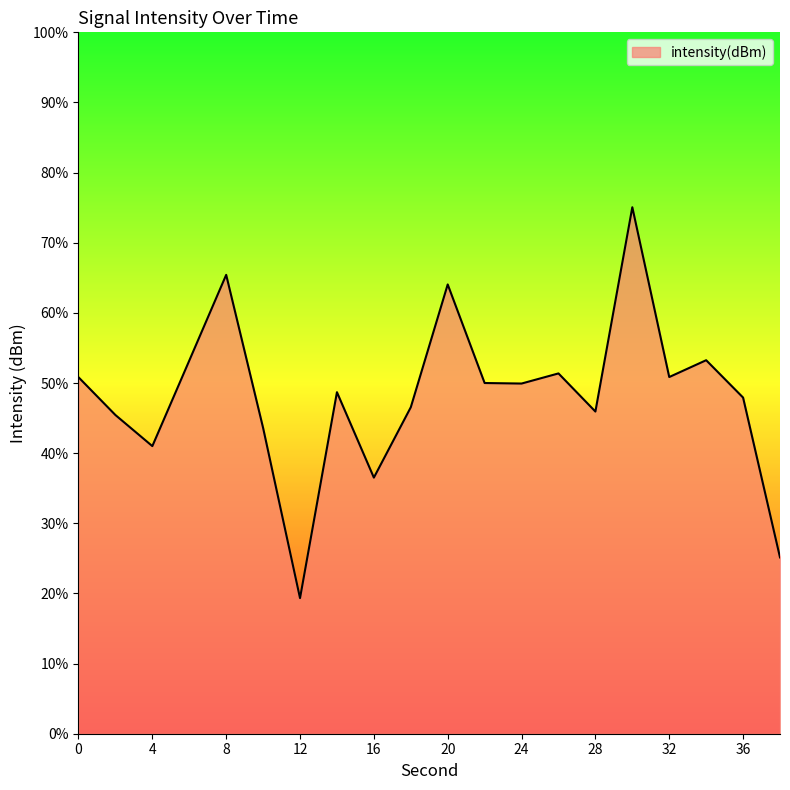

True or false: the data shows -36.1 at 22.

False